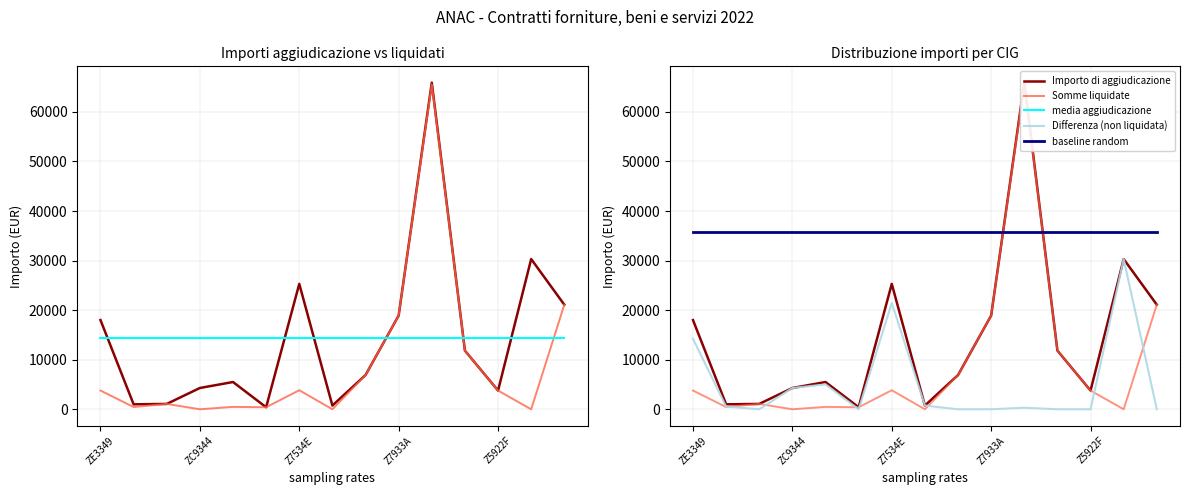

At which category is the sum across all series the highest?

10